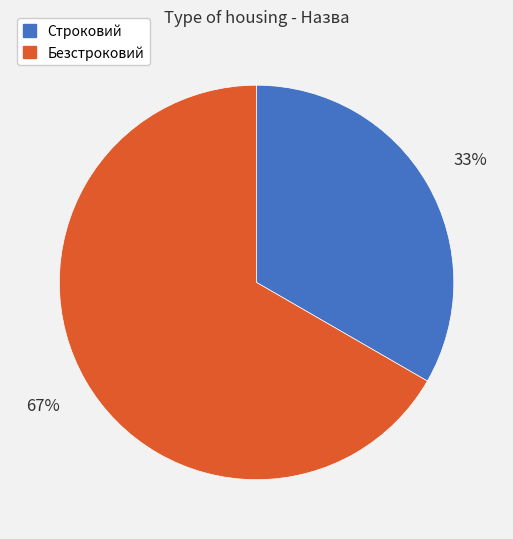

Which slice is the smallest?

Строковий